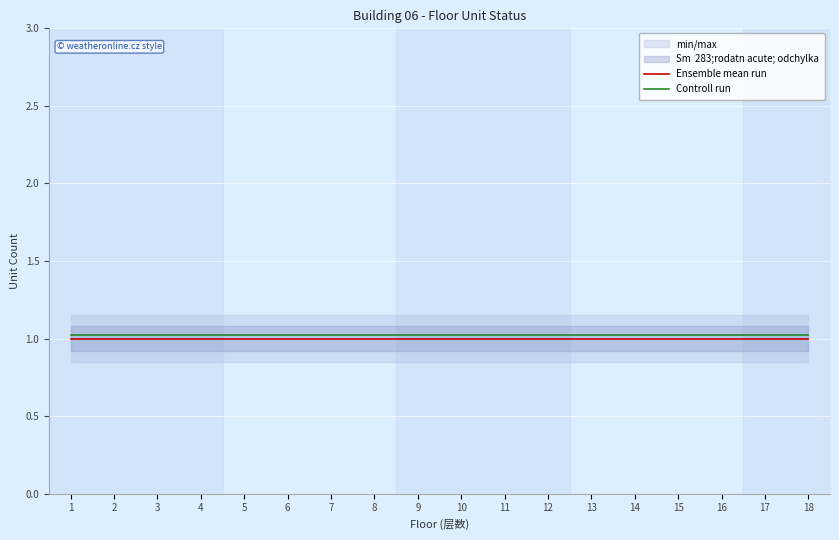

Rank the series by their maximum value, from lowest to highest.

Ensemble mean run, Controll run